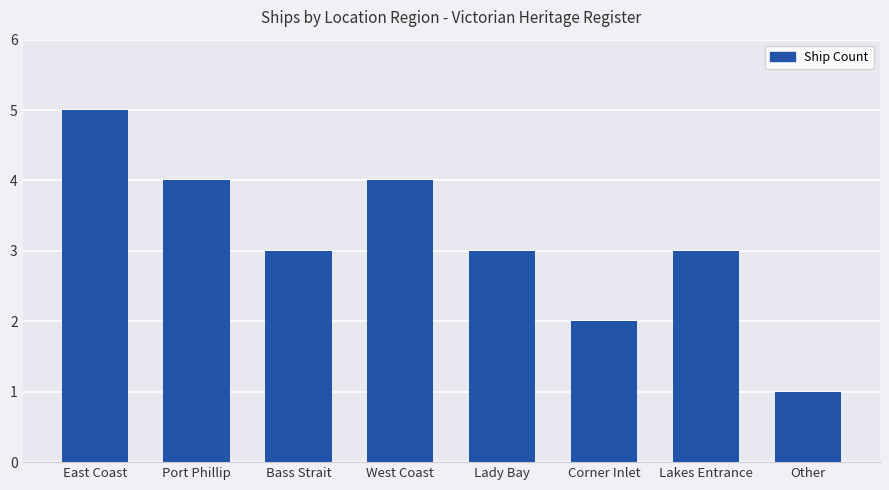

What is the ratio of the value at East Coast to the value at Other?

5.0